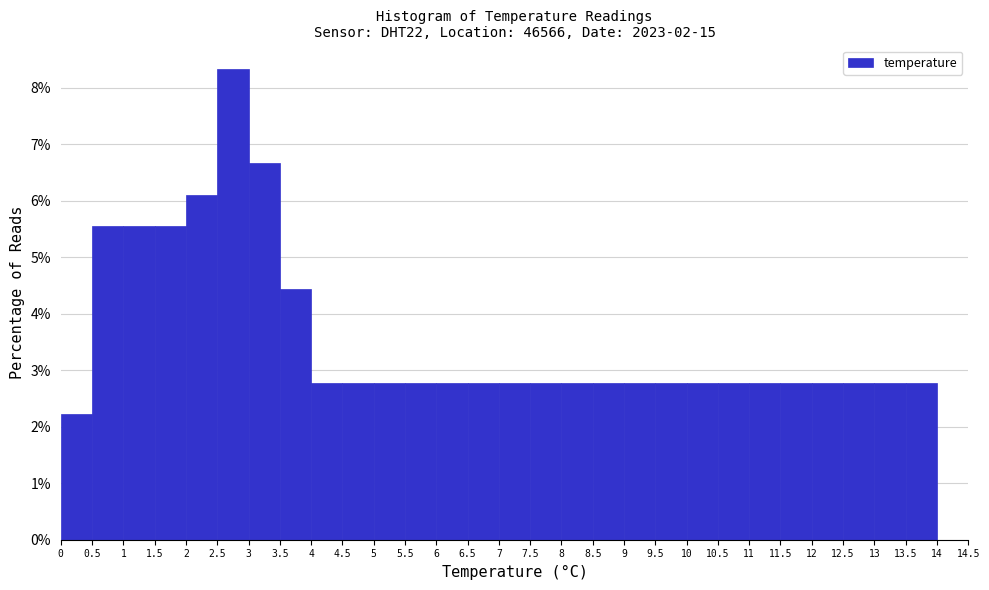

Over which range of the x-axis is the bar tallest?

2.5 to 3